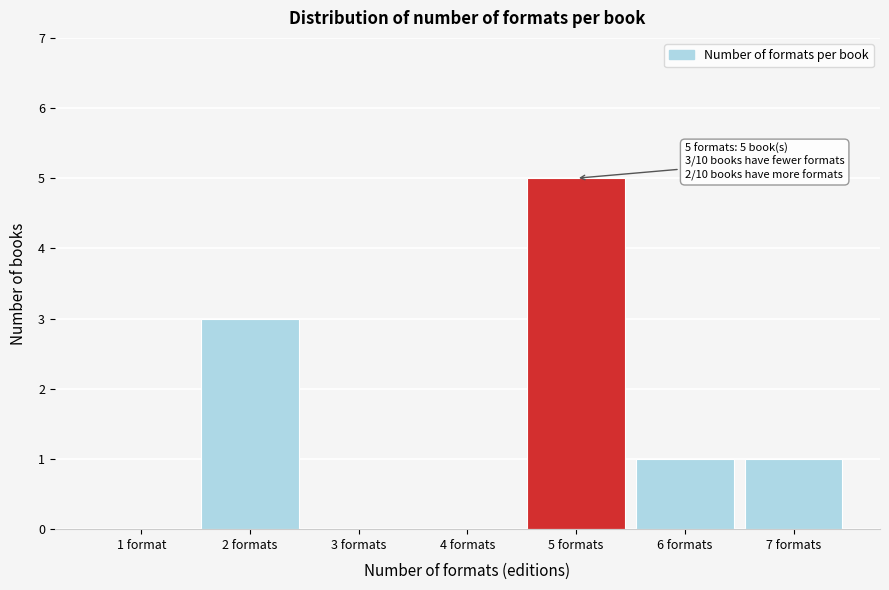

Reading left to right, transcribe all the data shown in this chart.

1 format=0	2 formats=3	3 formats=0	4 formats=0	5 formats=5	6 formats=1	7 formats=1